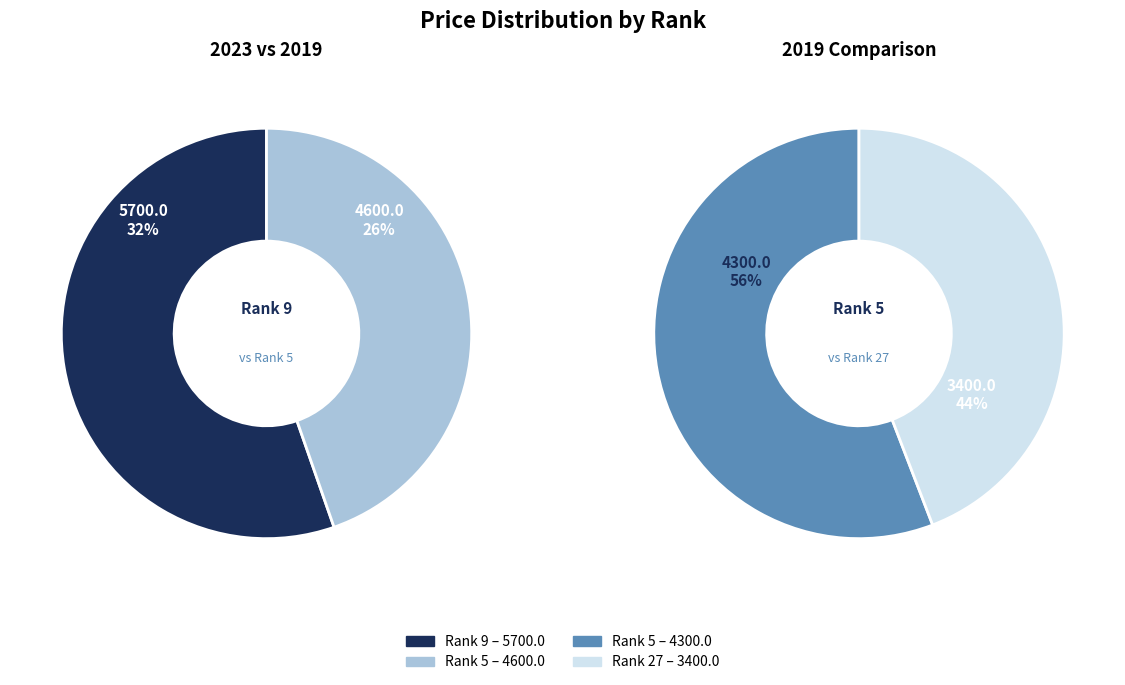

Is it true that 27 is 10% of the pie?

False